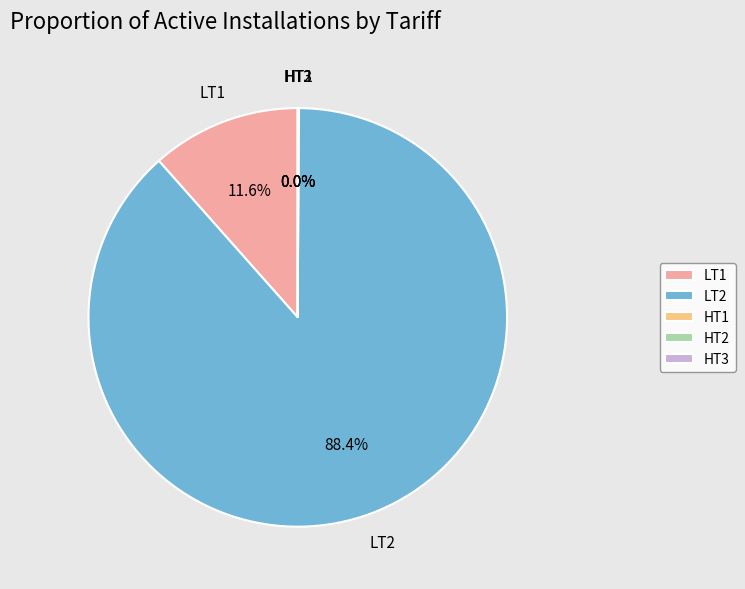

Does LT2 account for over 50% of the chart?

Yes